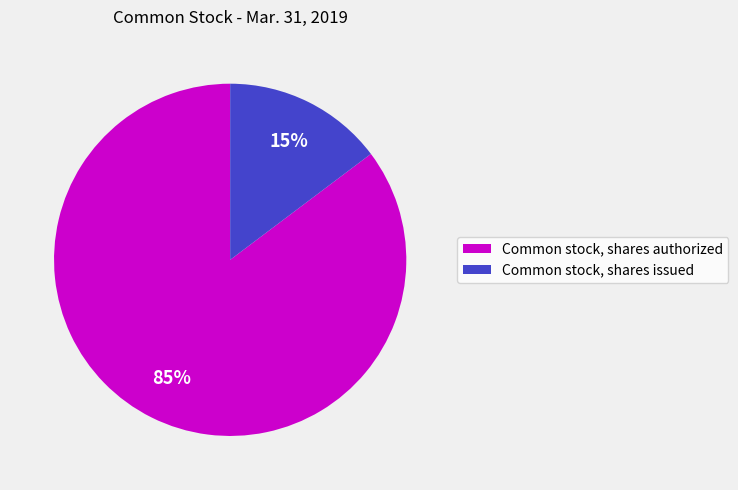

Rank the categories by value from highest to lowest.

Common stock, shares authorized, Common stock, shares issued